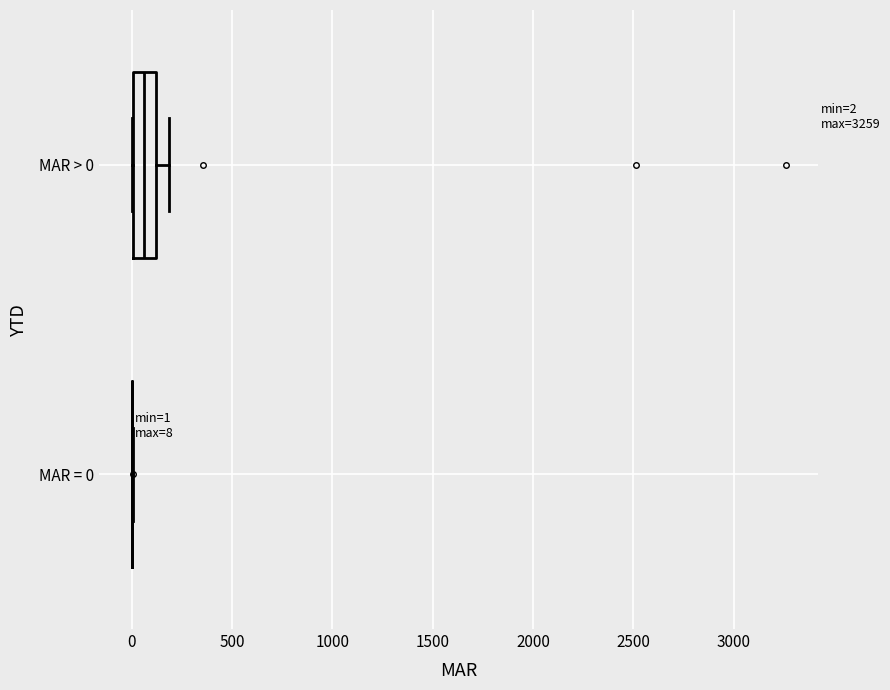

Comparing the boxes themselves (not the whiskers), which one is the widest?

MAR > 0